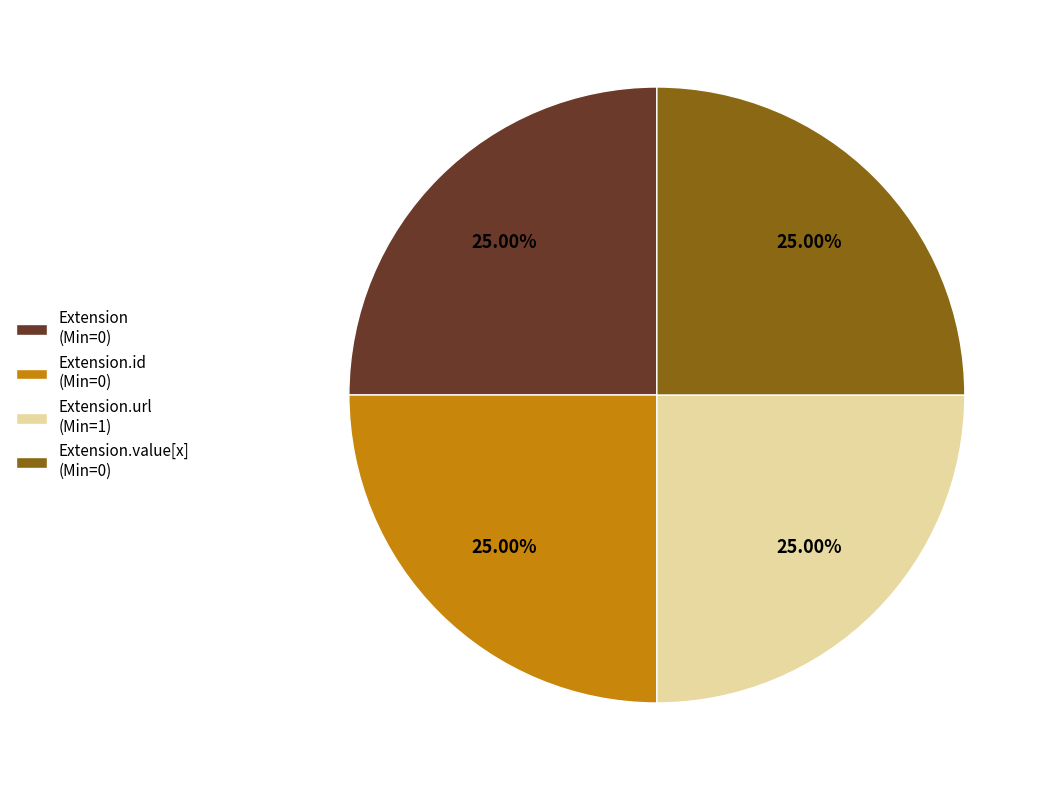

Does Extension.url (Min=1) represent more than half of the total?

No